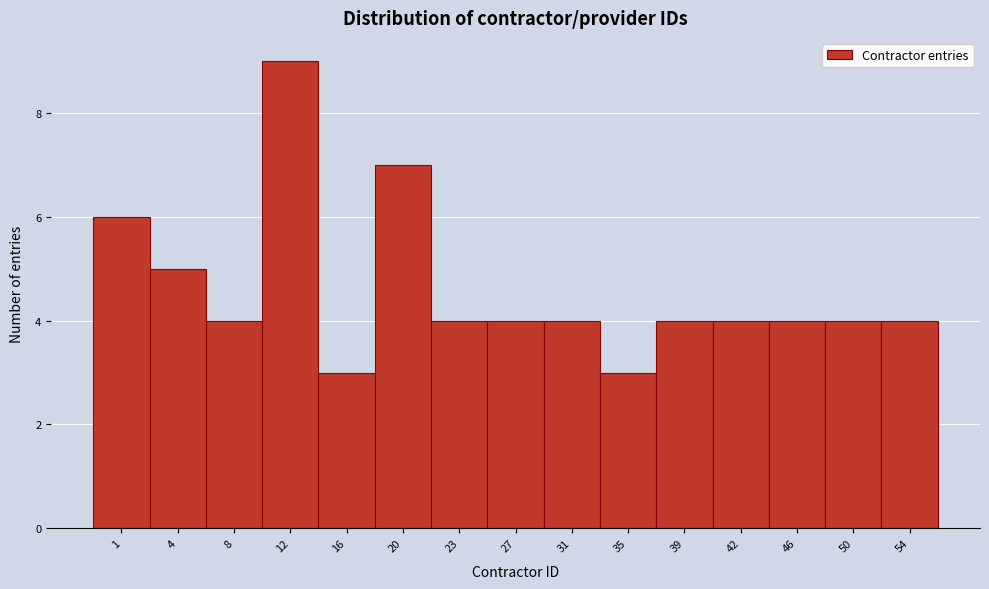

Reading right to left, transcribe all the data shown in this chart.

4	4	4	4	4	3	4	4	4	7	3	9	4	5	6